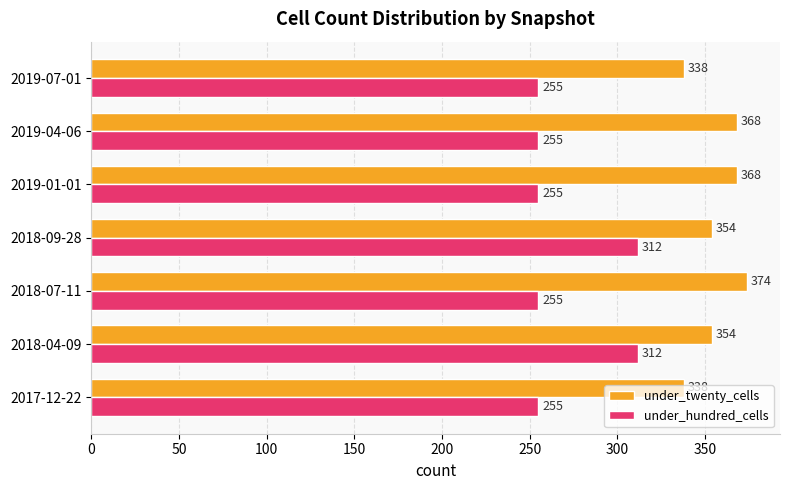

Which series changed the most between 2018-07-11 and 2019-04-06?

under_twenty_cells